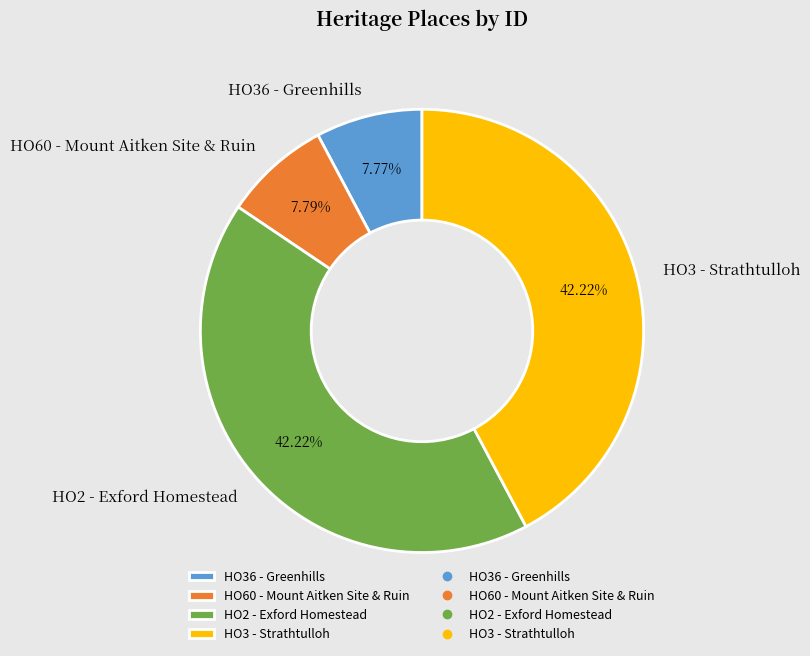

Between HO60 - Mount Aitken Site & Ruin and HO2 - Exford Homestead, which is larger?

HO2 - Exford Homestead